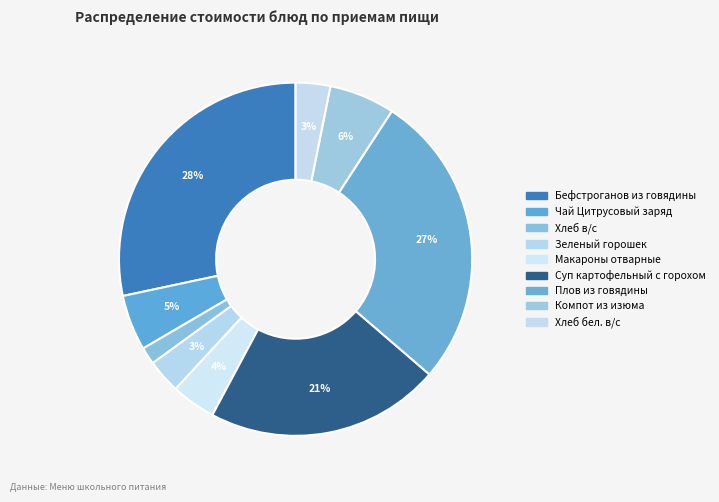

To the nearest percent, what is the average slice percentage?

11%